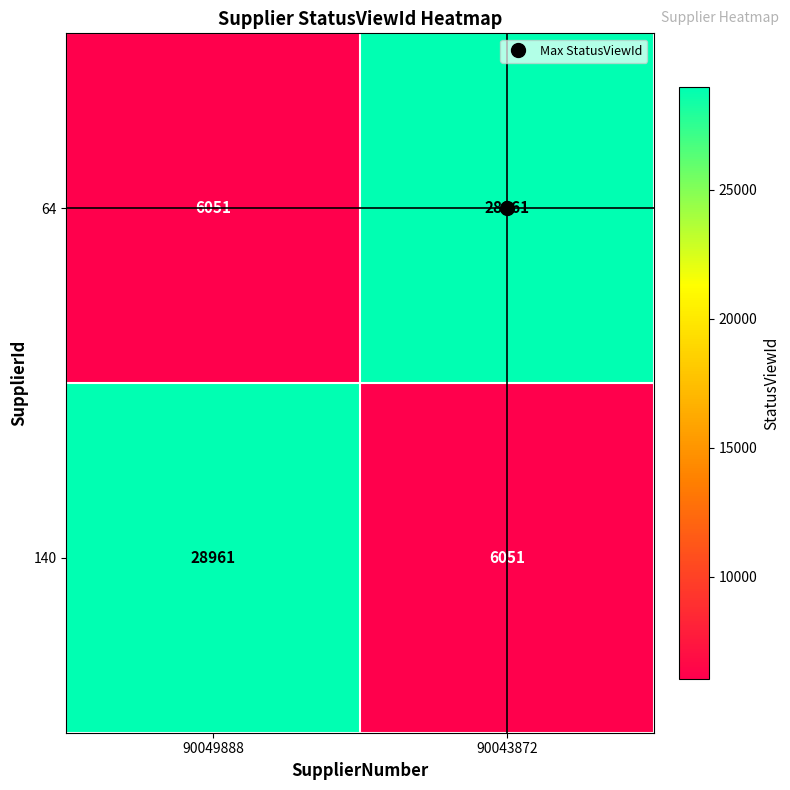

What is the difference between the 64 values at 90049888 and 90043872?

22910